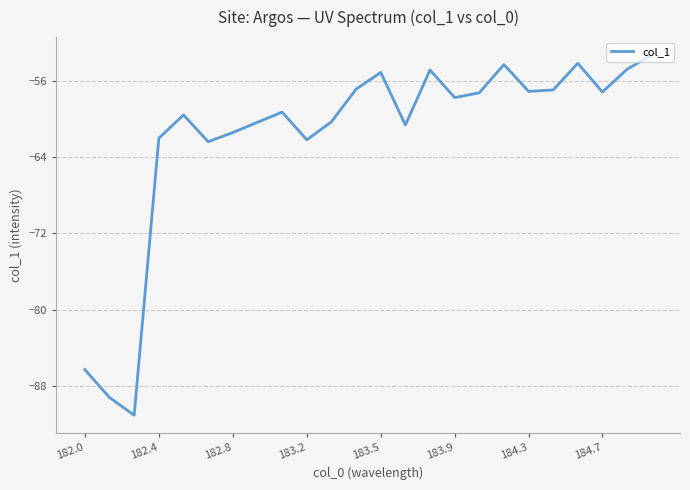

What is the greatest value displayed?

-53.3